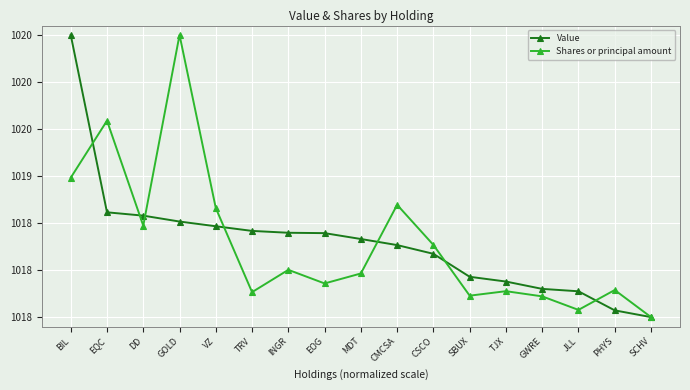

Reading left to right, transcribe all the data shown in this chart.

Value: 1020.5	1018.6	1018.6	1018.5	1018.5	1018.4	1018.4	1018.4	1018.3	1018.3	1018.2	1017.9	1017.9	1017.8	1017.8	1017.6	1017.5
Shares or principal amount: 1019.0	1019.6	1018.5	1020.5	1018.7	1017.8	1018.0	1017.9	1018.0	1018.7	1018.3	1017.7	1017.8	1017.7	1017.6	1017.8	1017.5